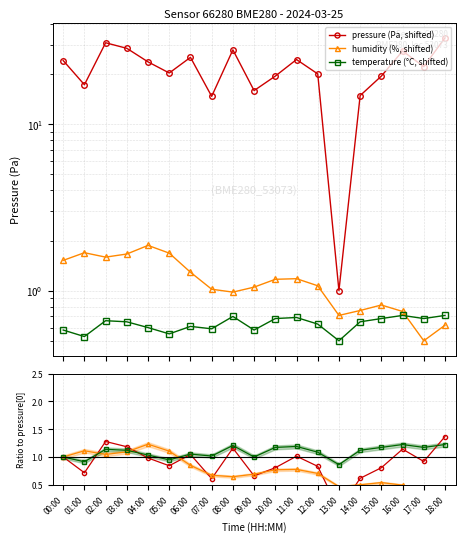

Does the chart display data point markers on the line(s)?

Yes